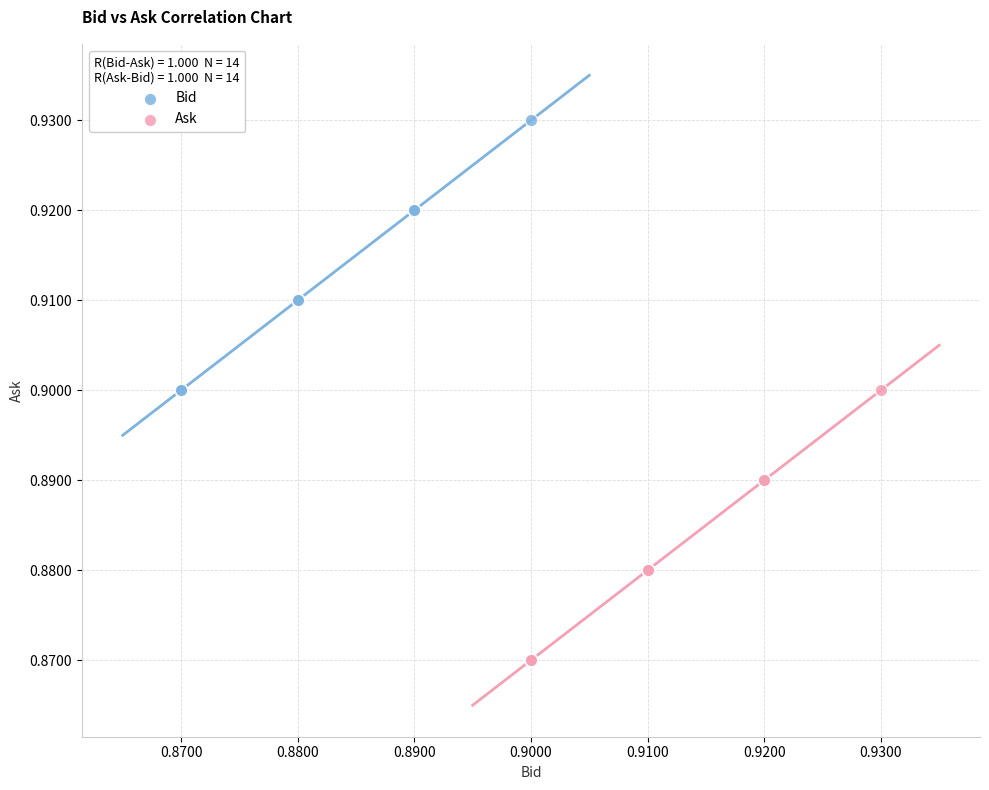

Which series contains the lowest Y value?

Ask